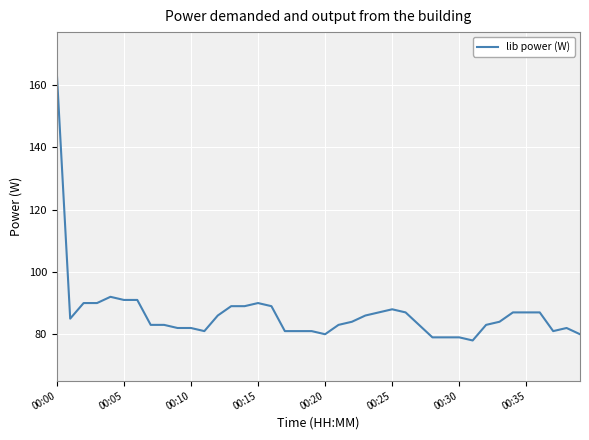

What is the greatest value displayed?

164